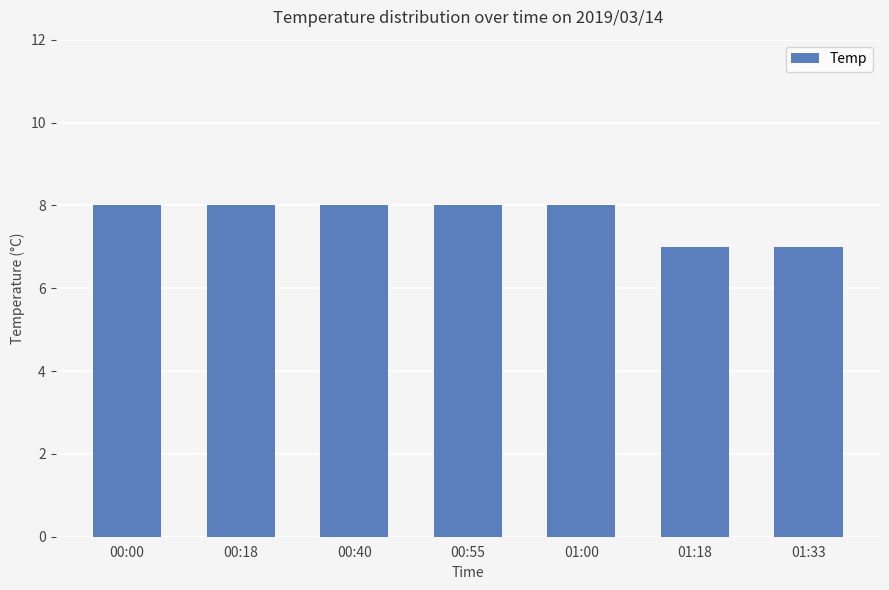

What is the sum of the values at 01:00 and 00:18?

16